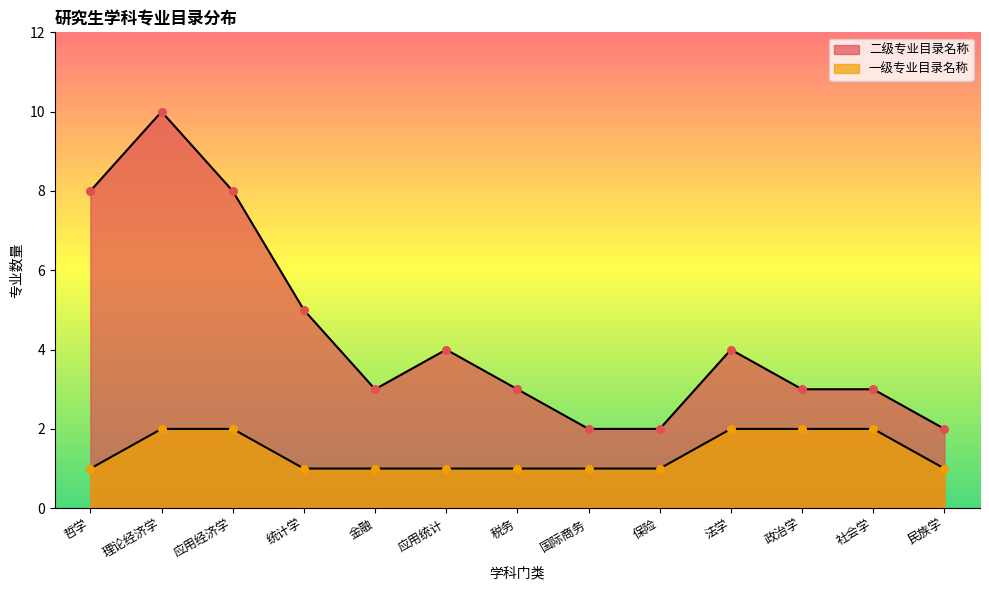

Which series reaches the maximum Y coordinate?

二级专业目录名称